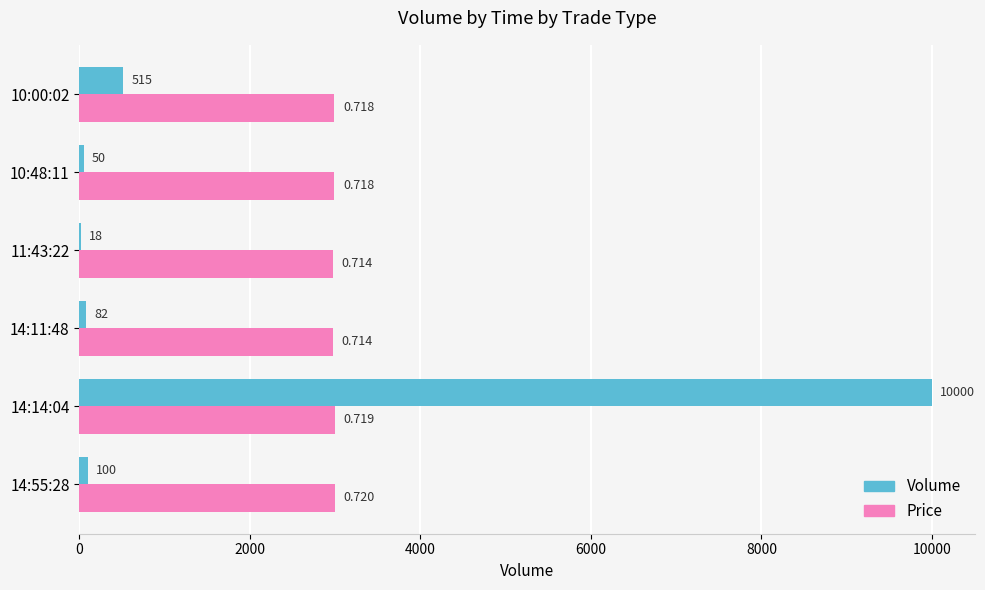

Is the value of Price at 14:11:48 greater than the value of Volume at 14:11:48?

Yes